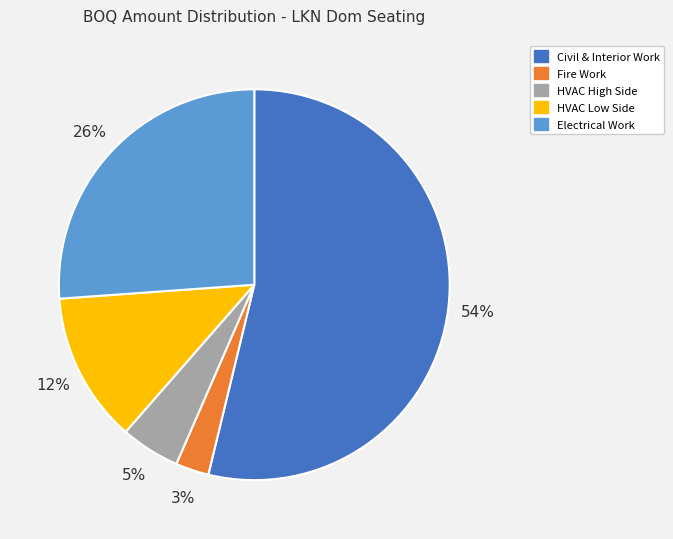

Is the sum of Civil & Interior Work and Fire Work greater than half?

Yes